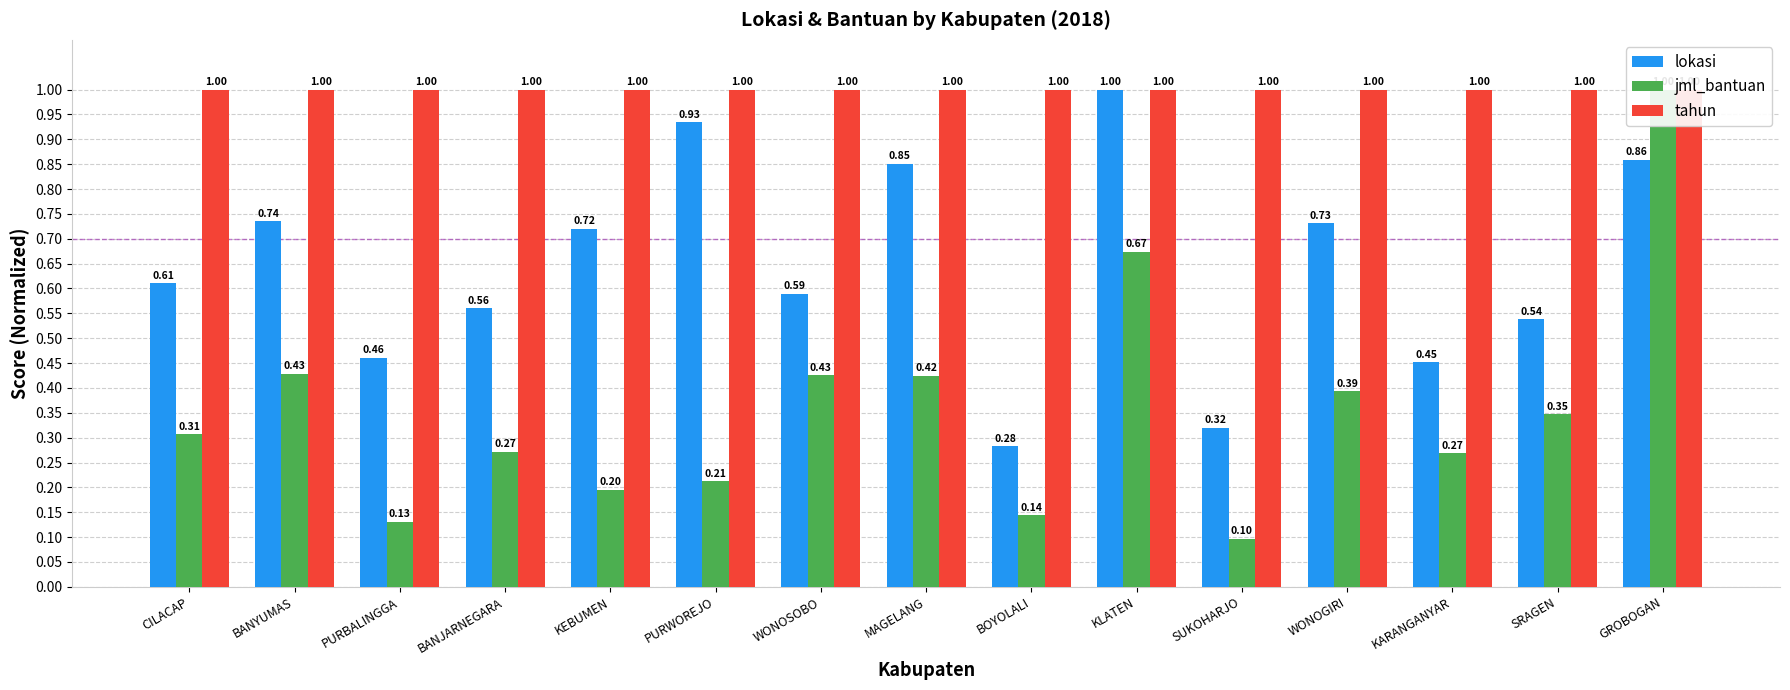

What is the difference between the lokasi values at SUKOHARJO and CILACAP?

0.3